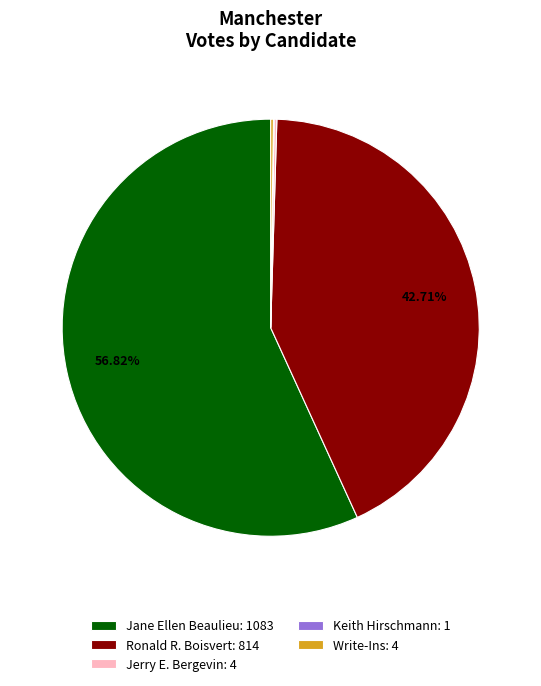

Approximately how many times larger is the value at Jane Ellen Beaulieu: 1083 compared to Ronald R. Boisvert: 814?

1.3